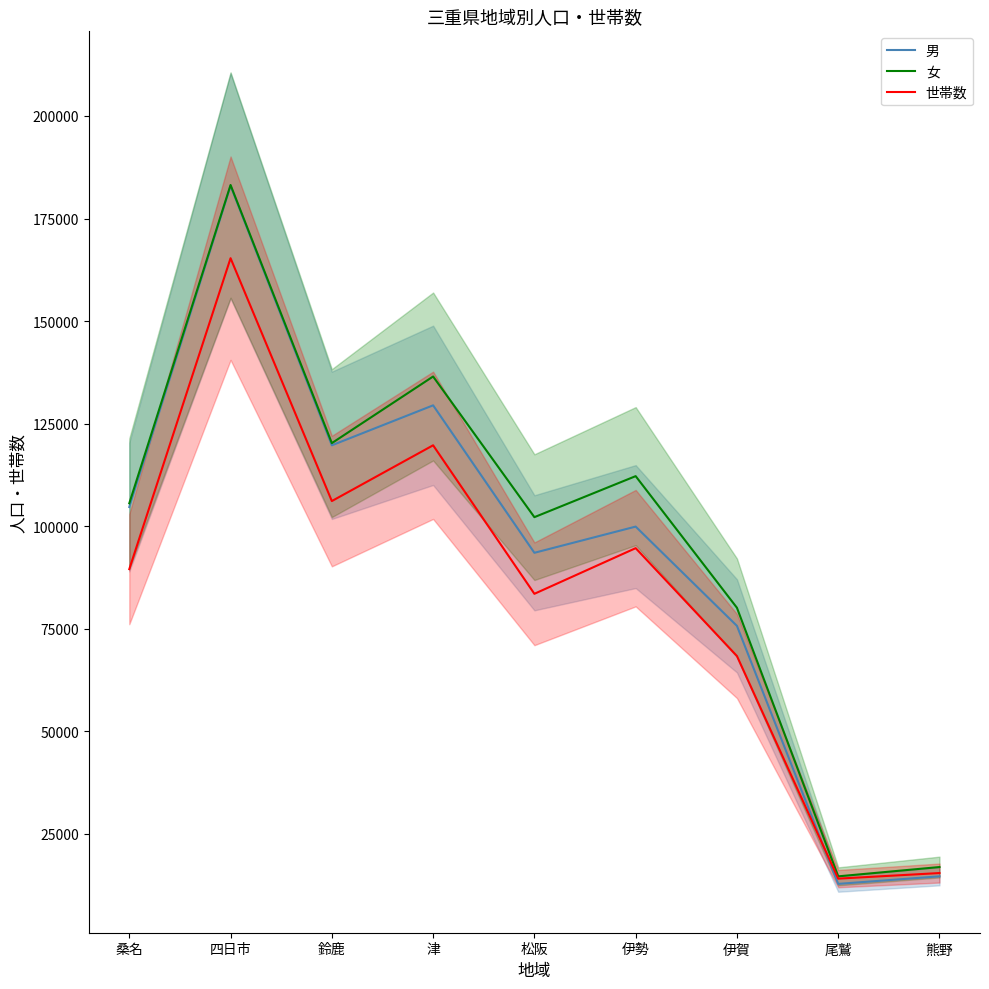

What is the difference between the maximum and second lowest values in the 女 series?

166279